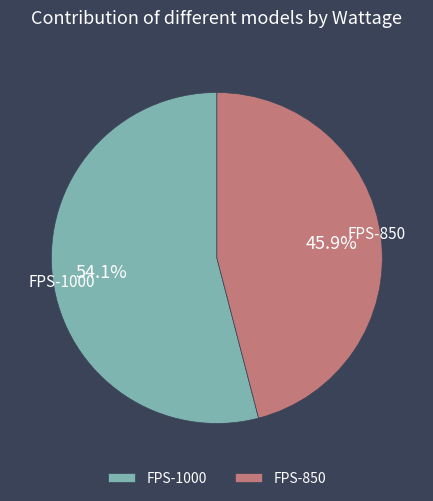

Which slice is the smallest?

FPS-850